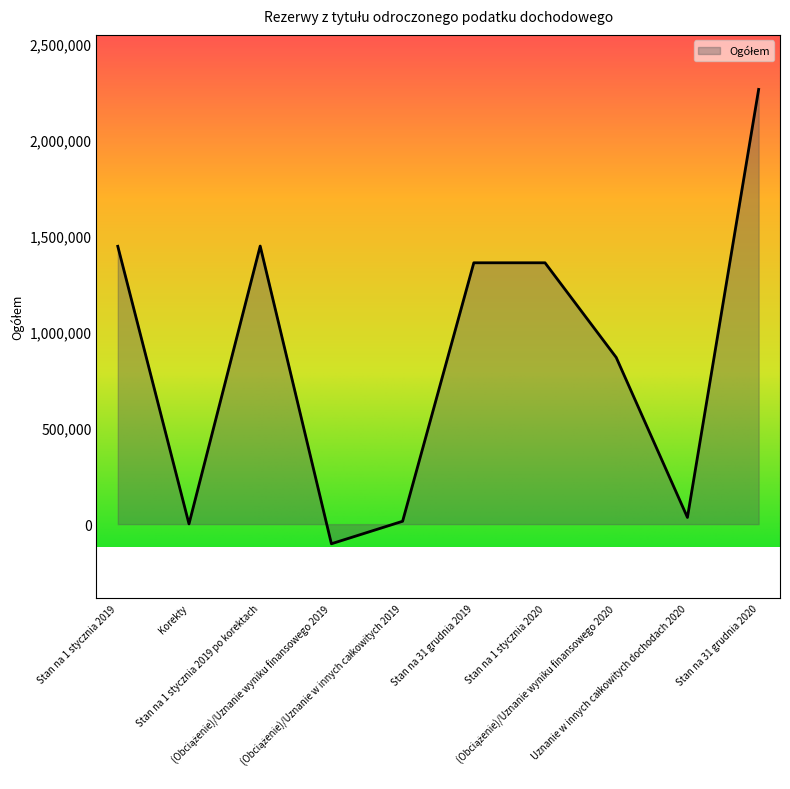

What is the greatest value displayed?

2262460